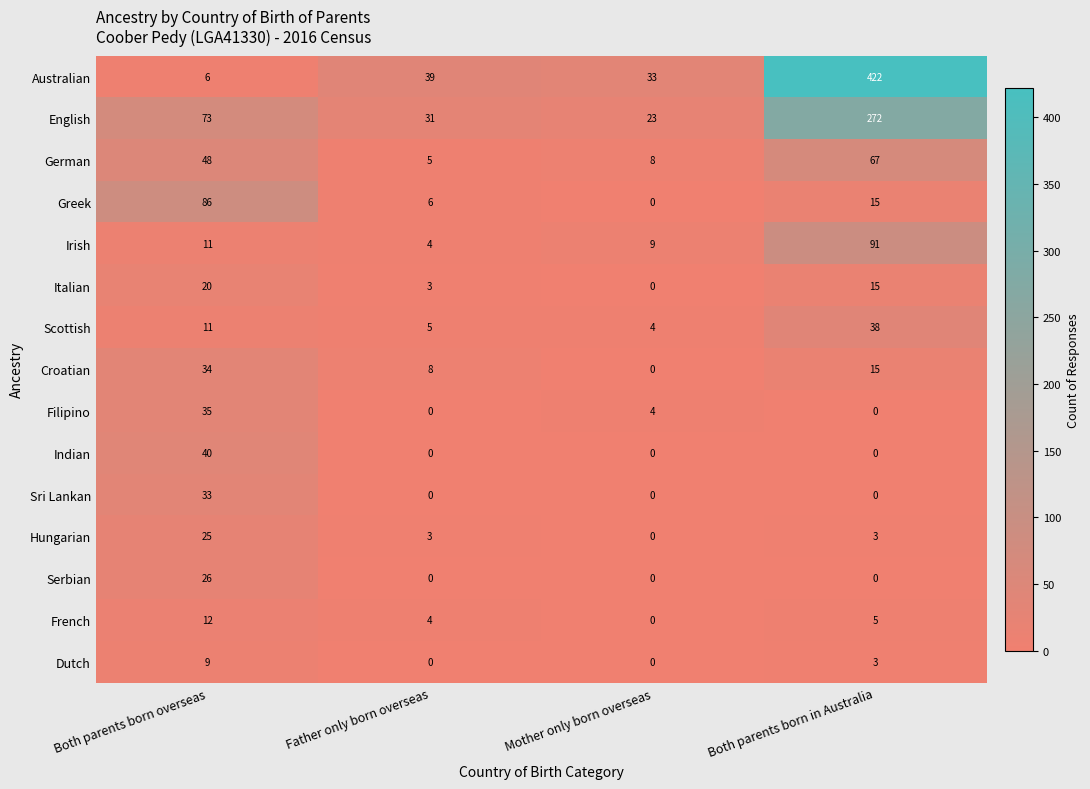

Is the value of Irish at Mother only born overseas greater than the value of Croatian at Father only born overseas?

Yes